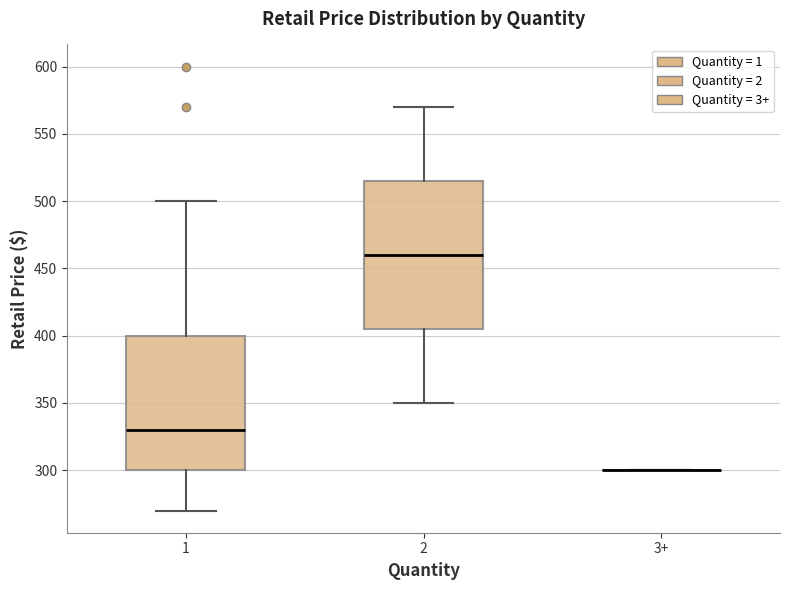

Reading left to right, read every box against the y-axis: the position of its median line, the range the box covers, and the ends of its whiskers. The values are not printed on the chart, so give them approximately, as read against the axis.

1: median 330, box 300 to 400, whiskers 270 to 500
2: median 460, box 405 to 515, whiskers 350 to 570
3+: box collapsed to a line at 300, whiskers 300 to 300